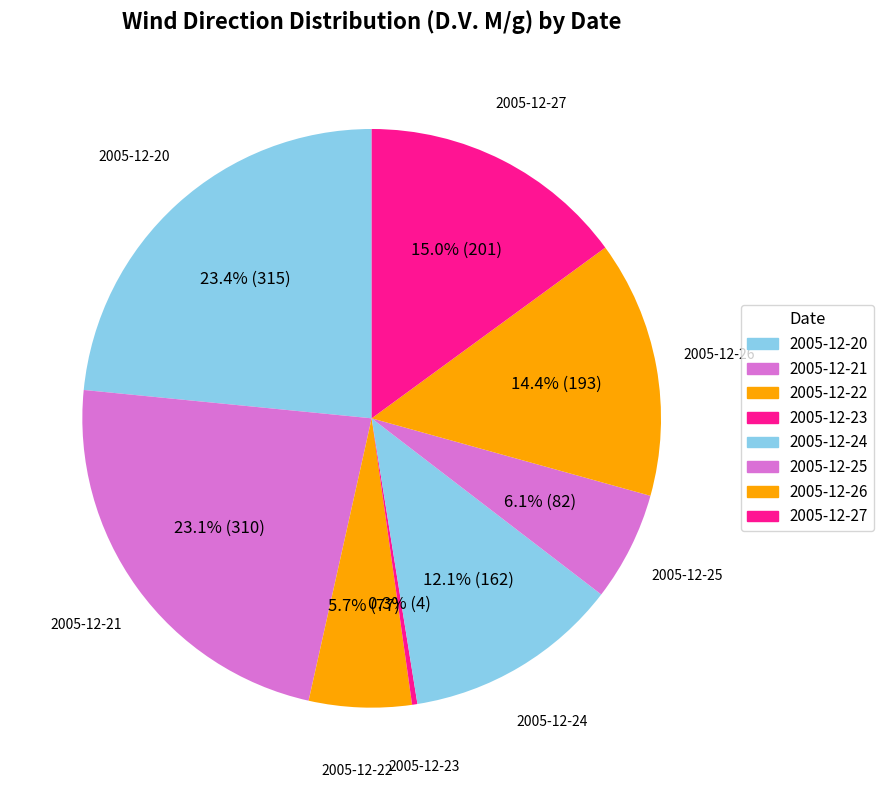

How many slices are in this pie chart?

8